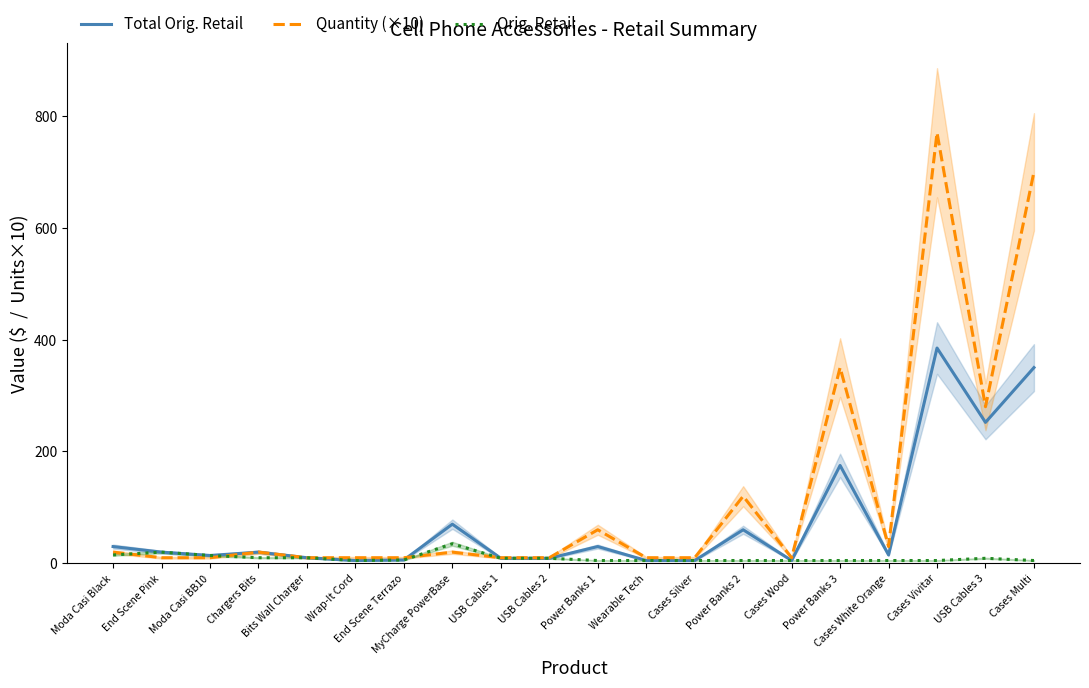

True or false: Total Orig. Retail and Orig. Retail intersect in this chart.

False